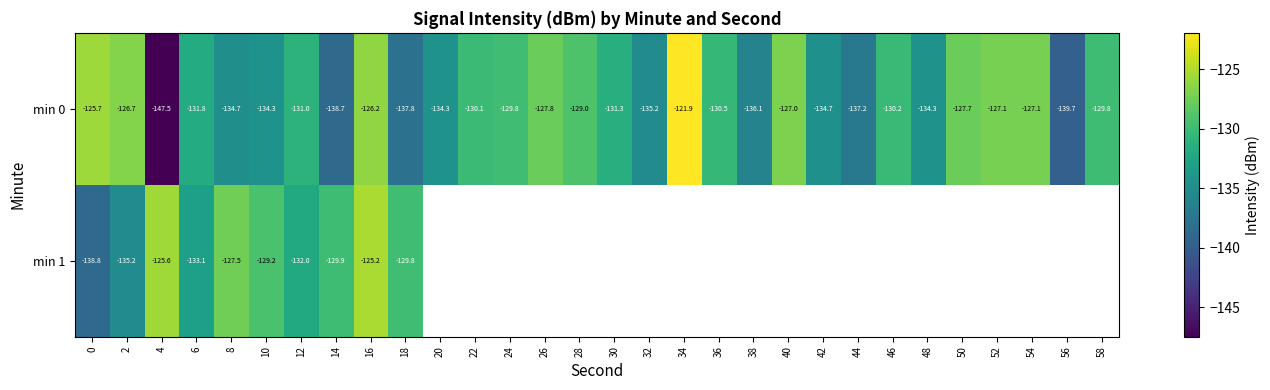

At how many categories does at least one series exceed -136?

27